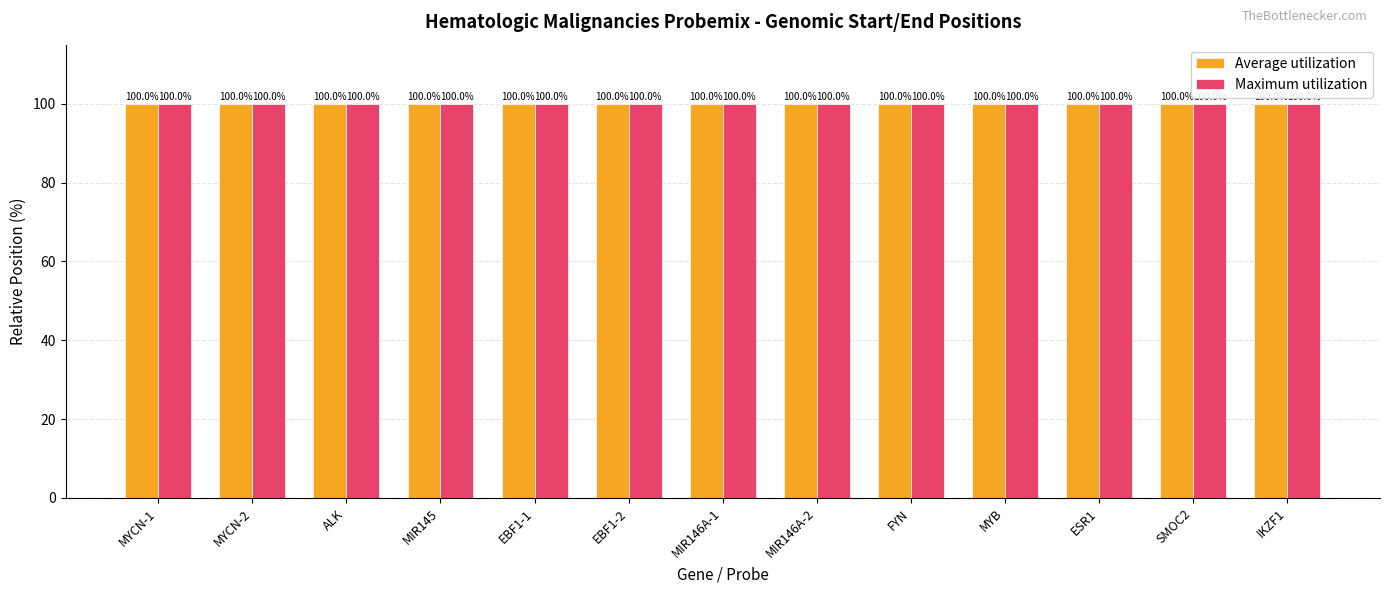

How many data points does each series have?

13